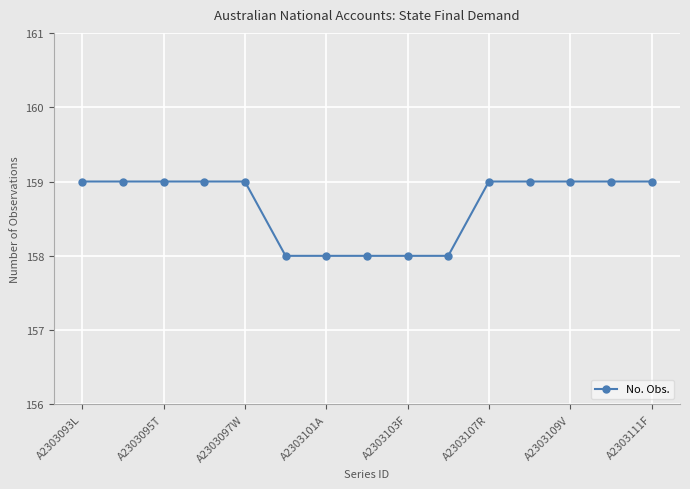

What is the value of the 5th point from the left?

159